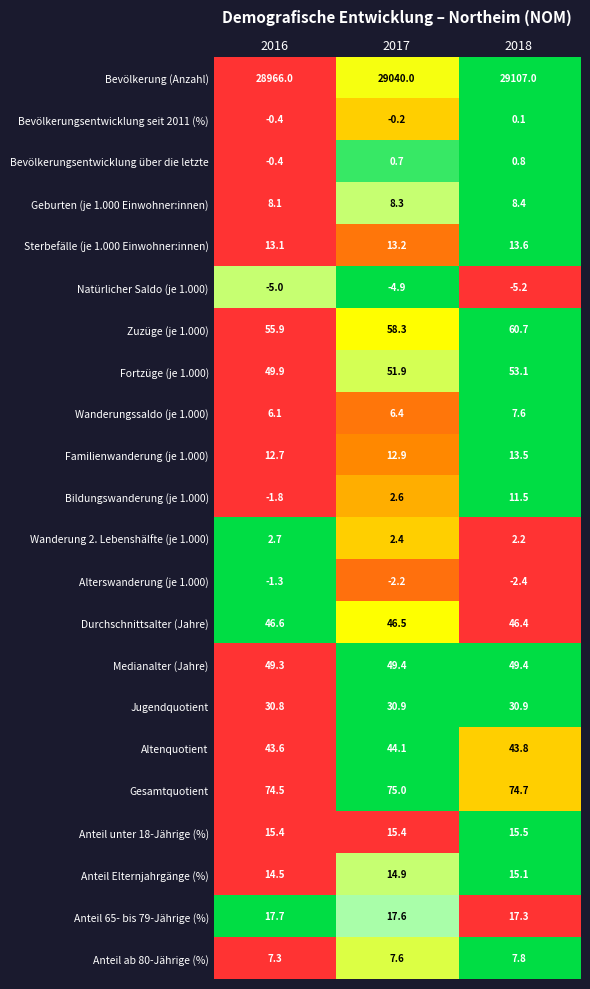

Rank the series at 2018 from lowest to highest value.

Natürlicher Saldo (je 1.000), Alterswanderung (je 1.000), Bevölkerungsentwicklung seit 2011 (%), Bevölkerungsentwicklung über die letzte, Wanderung 2. Lebenshälfte (je 1.000), Wanderungssaldo (je 1.000), Anteil ab 80-Jährige (%), Geburten (je 1.000 Einwohner:innen), Bildungswanderung (je 1.000), Familienwanderung (je 1.000), Sterbefälle (je 1.000 Einwohner:innen), Anteil Elternjahrgänge (%), Anteil unter 18-Jährige (%), Anteil 65- bis 79-Jährige (%), Jugendquotient, Altenquotient, Durchschnittsalter (Jahre), Medianalter (Jahre), Fortzüge (je 1.000), Zuzüge (je 1.000), Gesamtquotient, Bevölkerung (Anzahl)